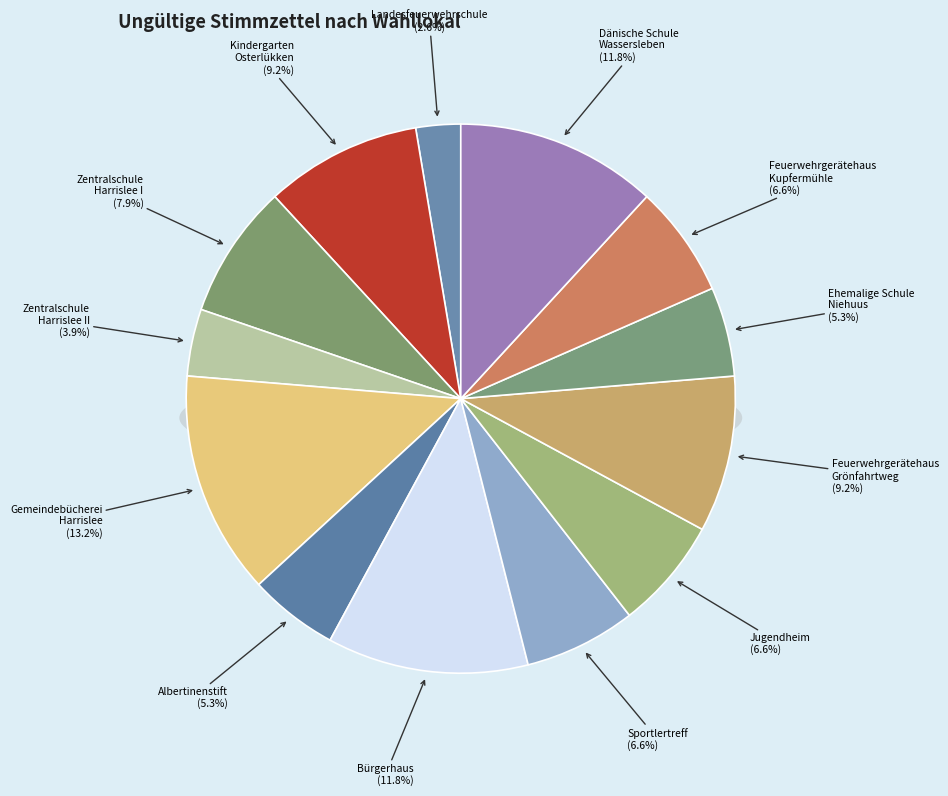

Do Gemeindebücherei Harrislee and Albertinenstift together represent more than half of the pie?

No